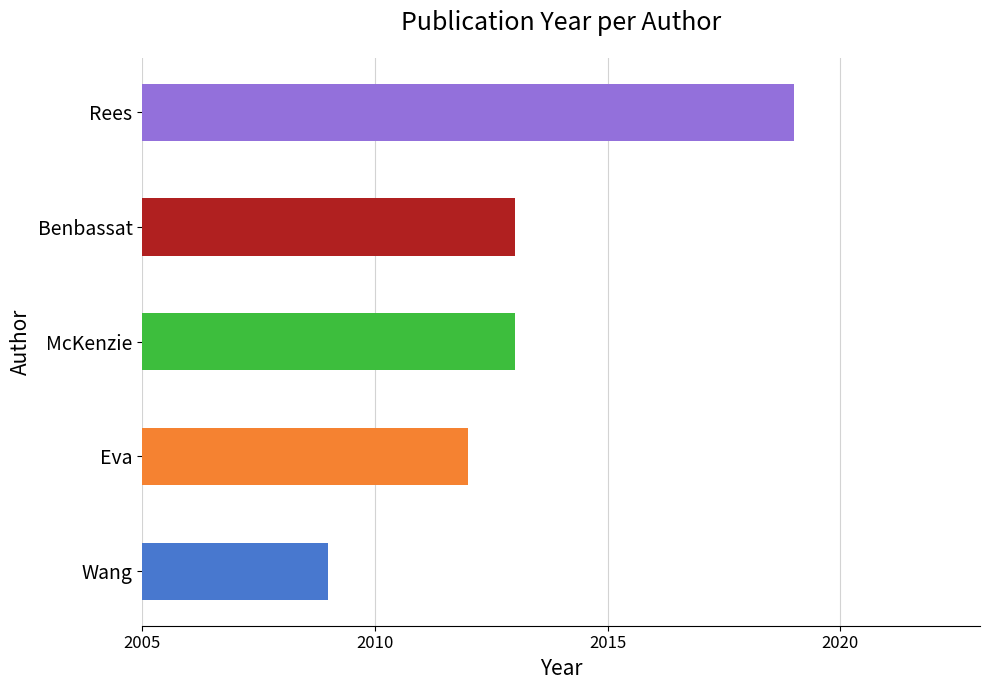

What is the sum of all values?

10066